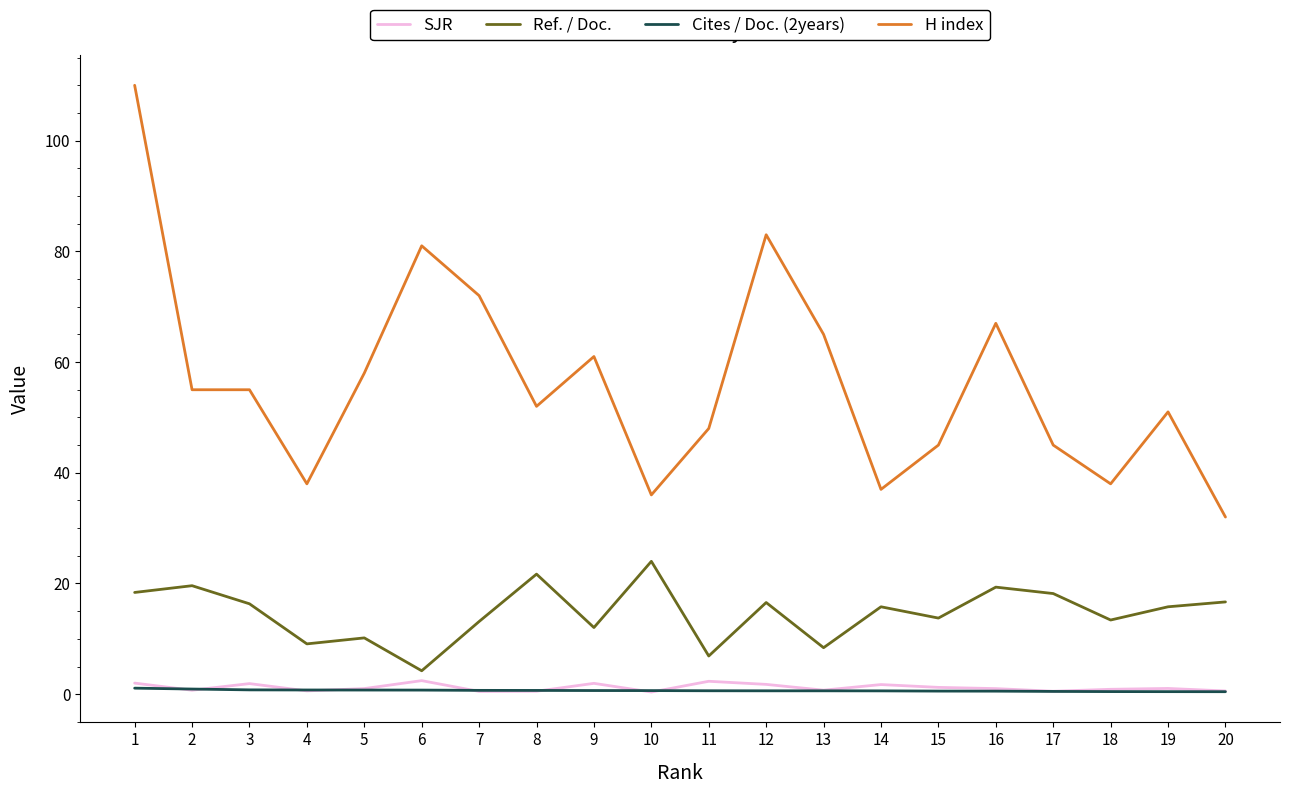

Is it true that H index equals 98.9 at 7?

False